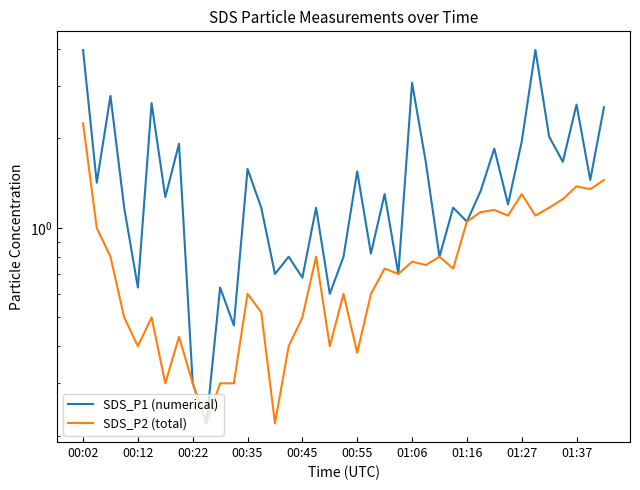

True or false: SDS_P2 (total) and SDS_P1 (numerical) cross at least once.

False